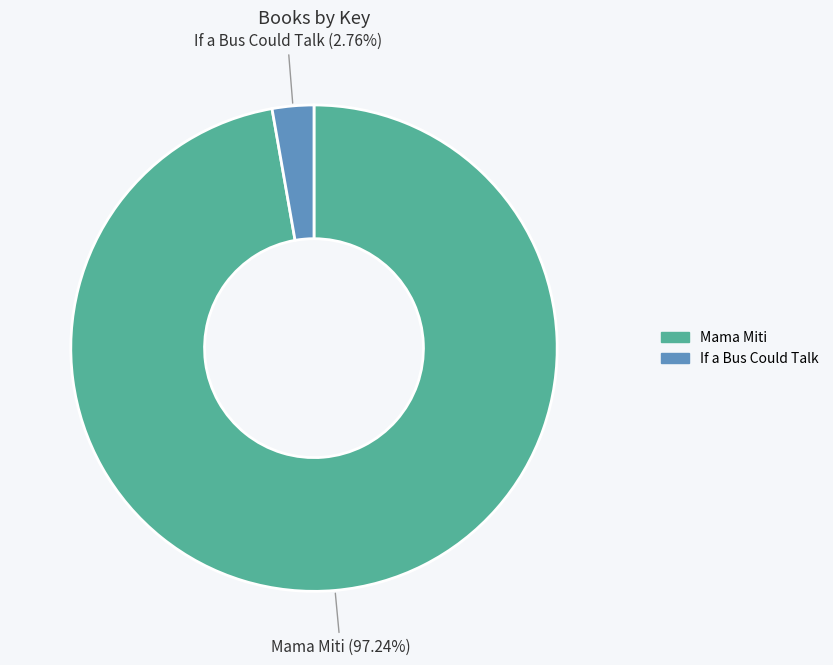

To the nearest percent, what is the difference between the largest and smallest slice percentages?

94%